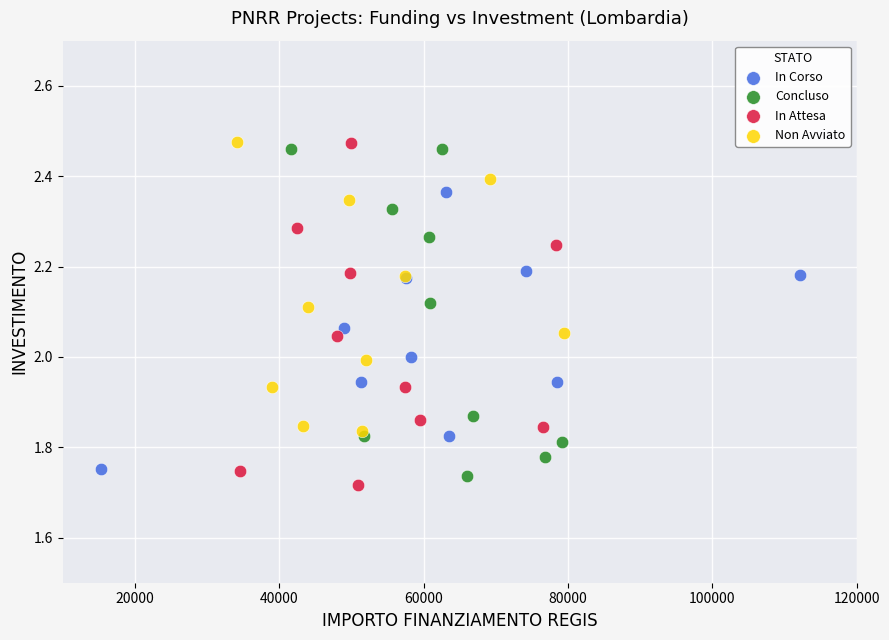

Which series has the largest Y range (max minus min)?

In Attesa